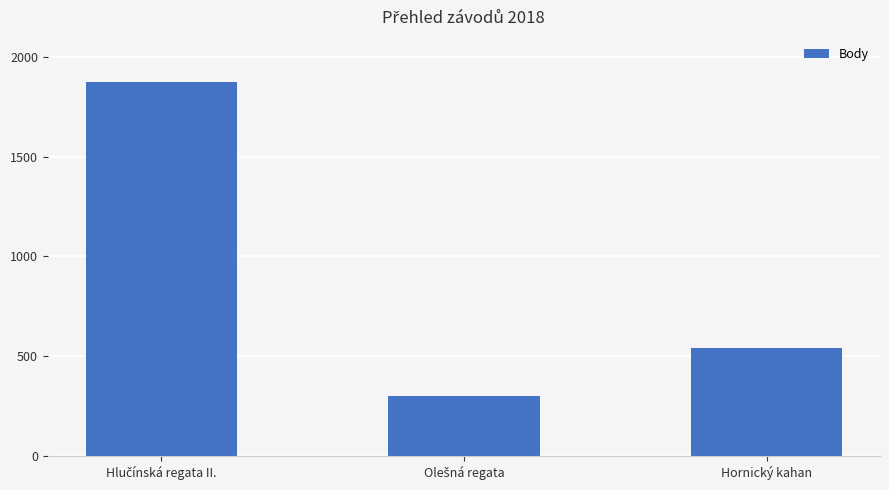

What is the minimum value shown in the chart?

303